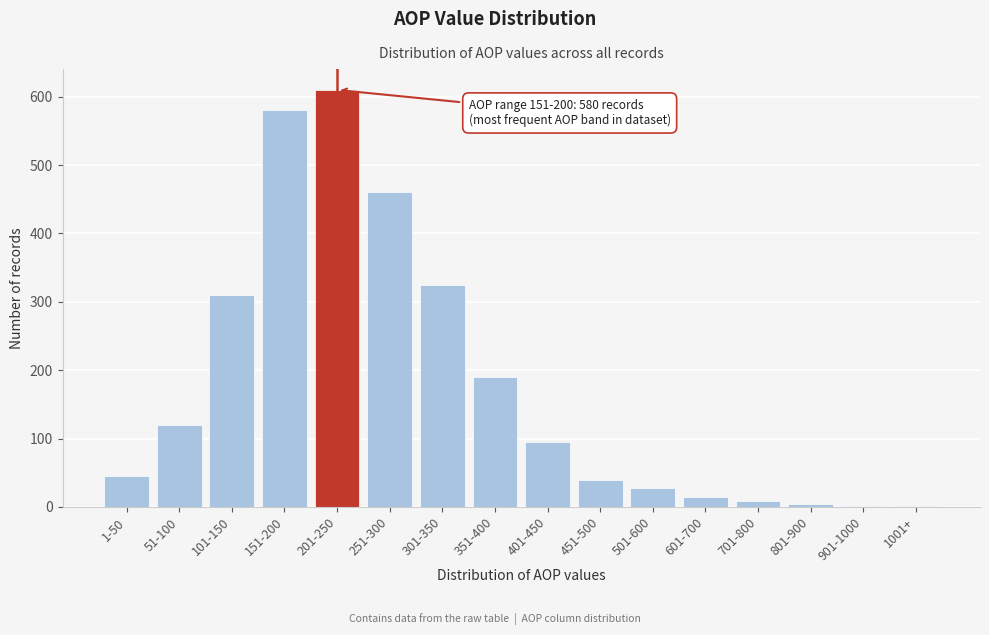

Which has a higher value, 501-600 or 301-350?

301-350